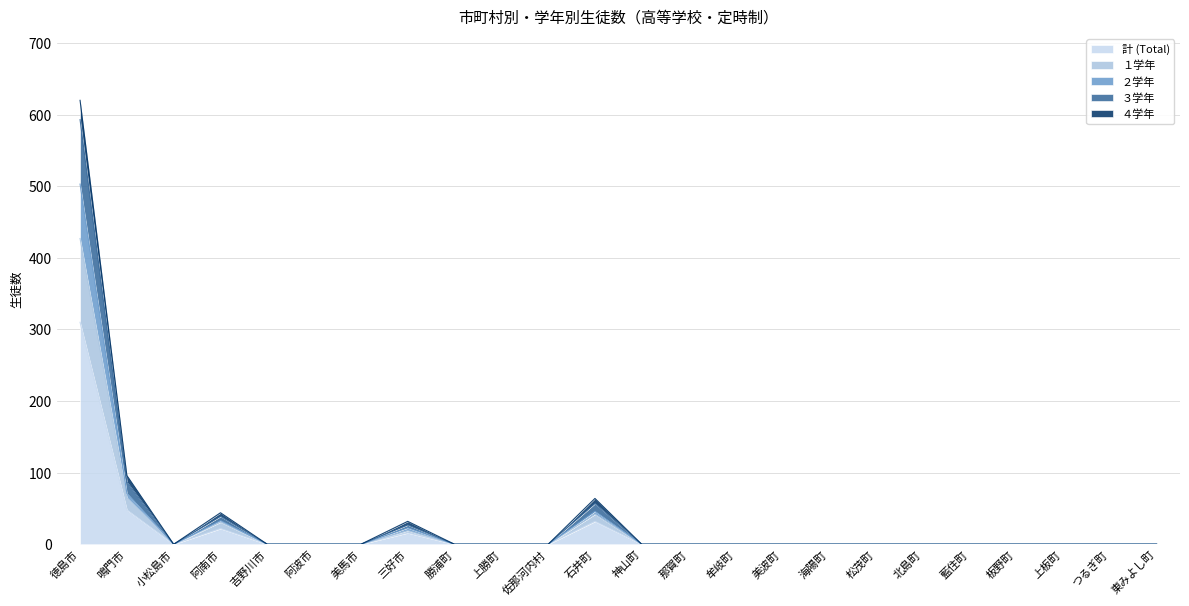

How many values in １学年 are above zero?

5